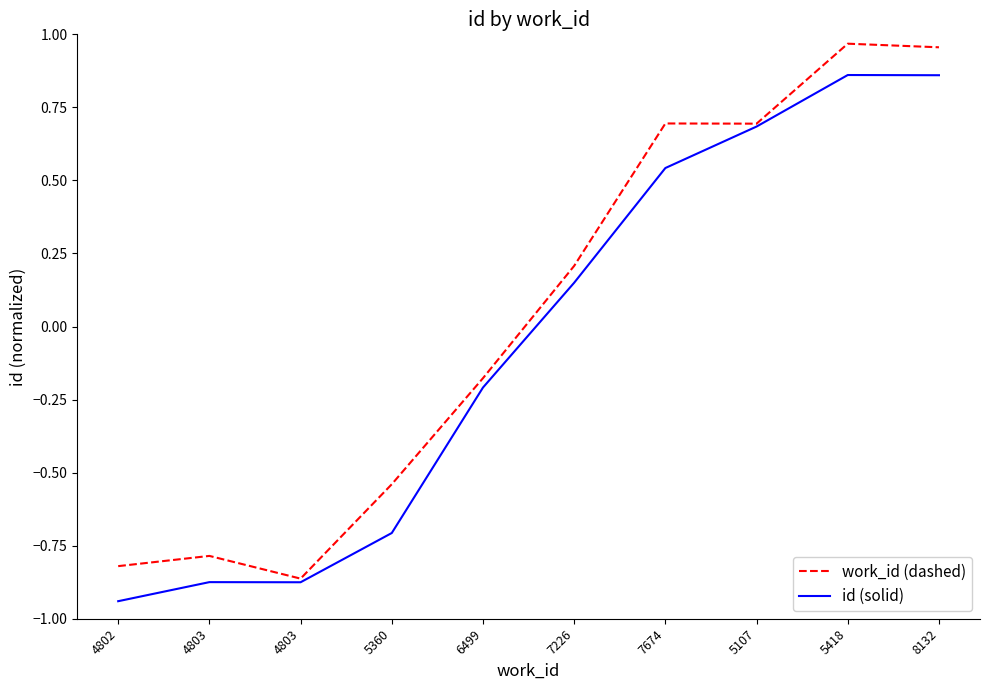

List the series in order of their overall mean, highest first.

work_id (dashed), id (solid)